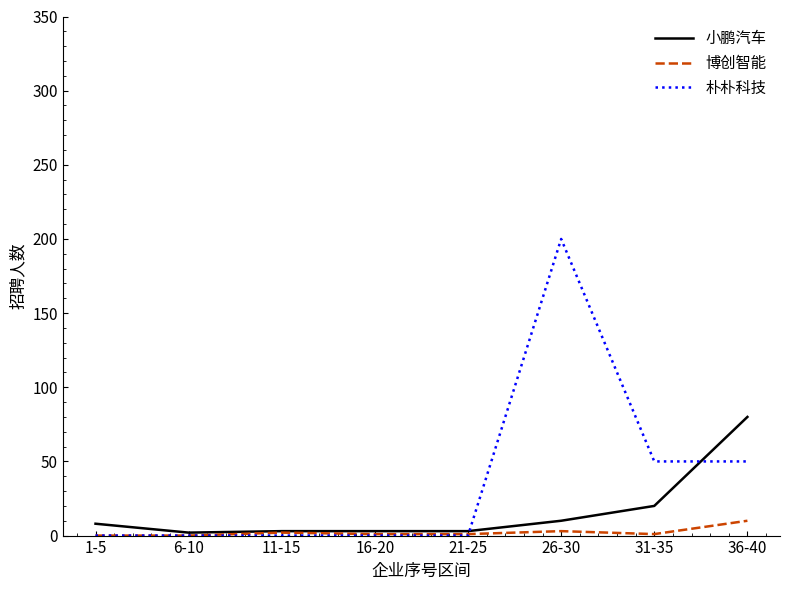

What are all the series names shown in the legend?

小鹏汽车, 博创智能, 朴朴科技